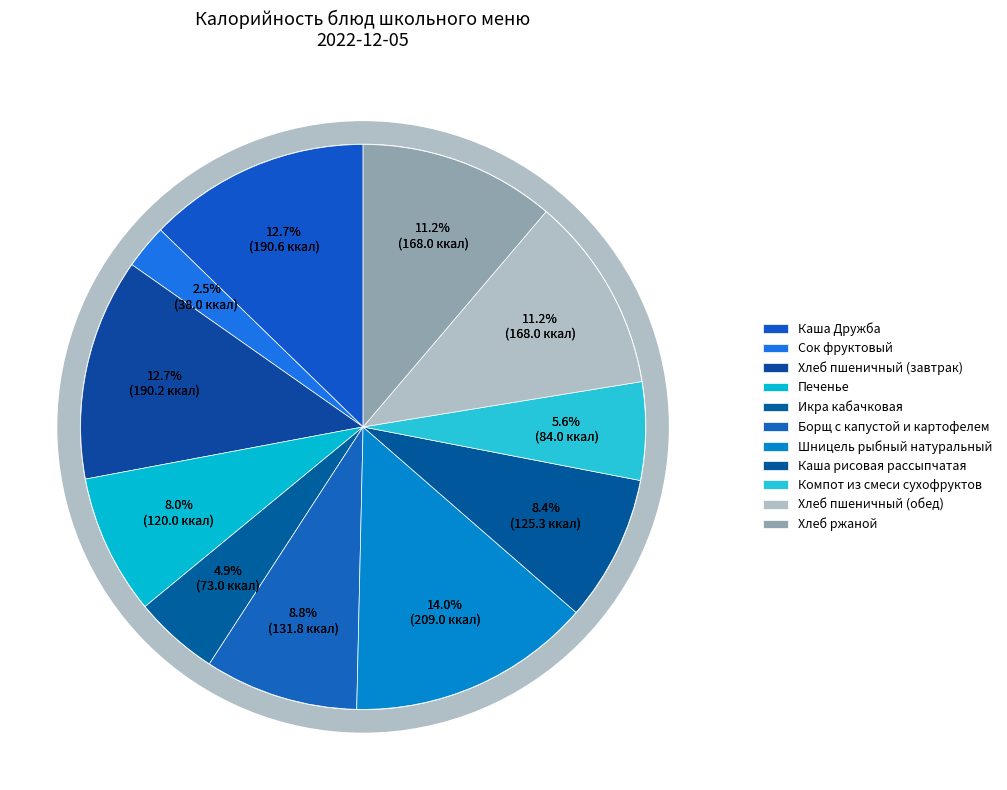

The Борщ с капустой и картофелем slice represents 16% of the pie. True or false?

False